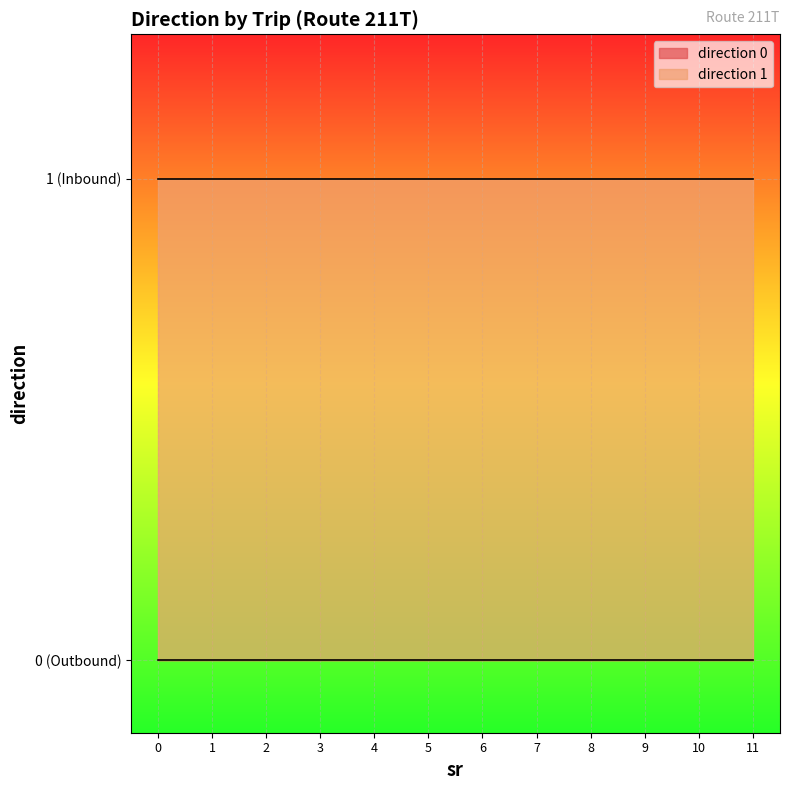

Count the number of data series in this chart.

2